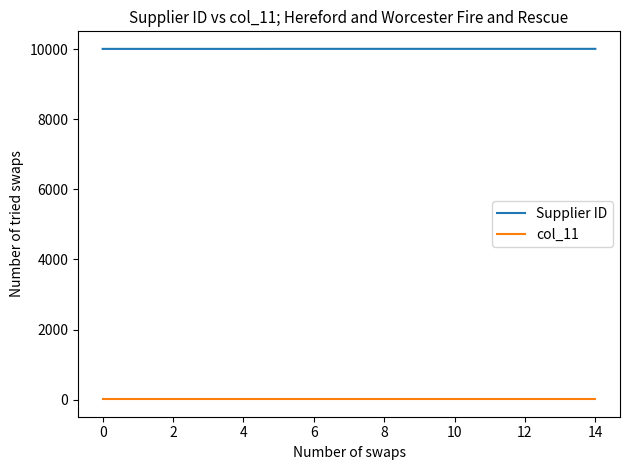

How many lines are shown in the chart?

2